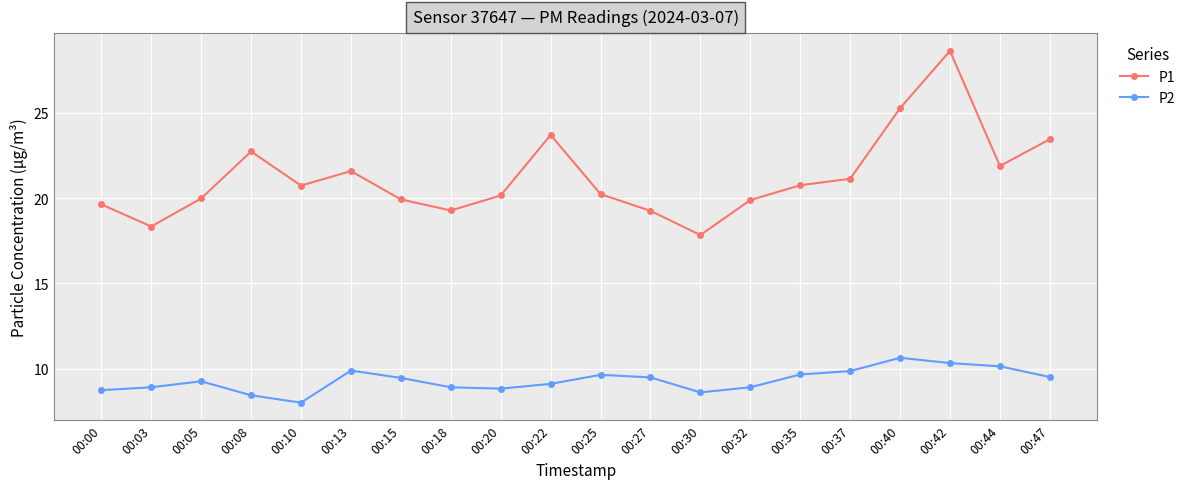

Which category has the lowest value in the P2 series?

00:10